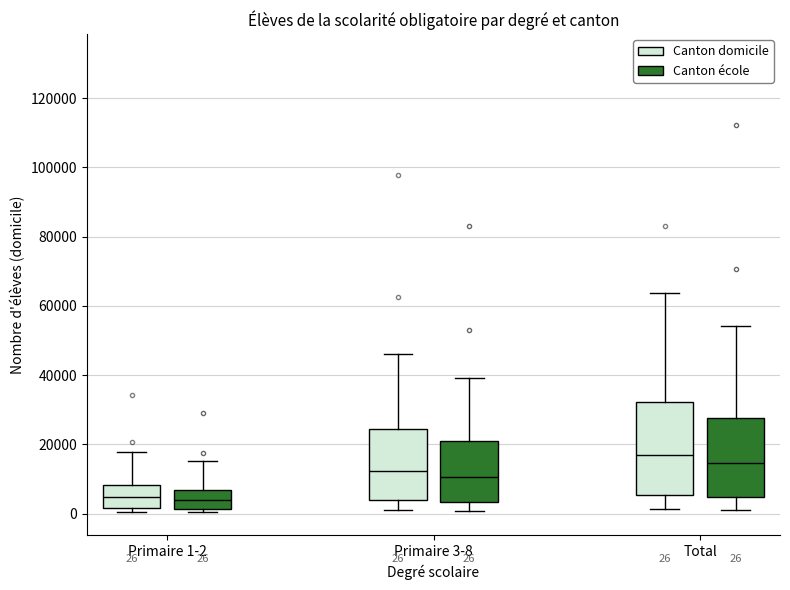

Which box has the highest median line?

Total (Canton domicile)